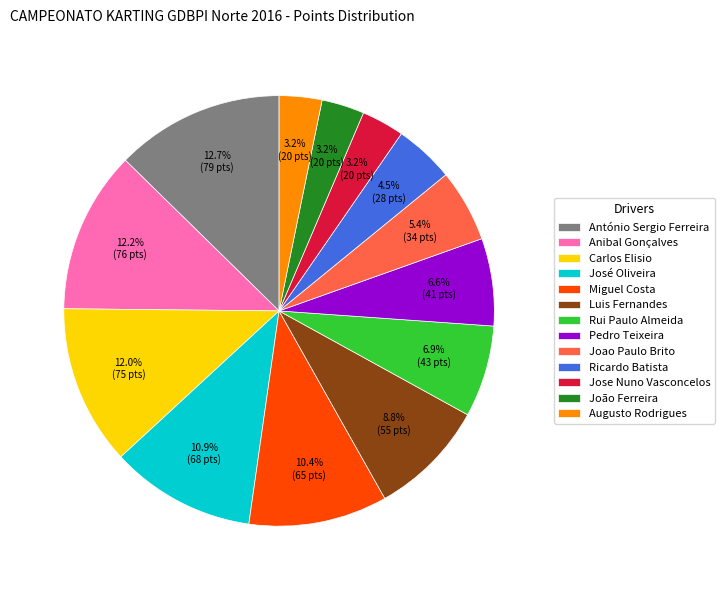

How much of the chart is everything except Jose Nuno Vasconcelos?

96.8%